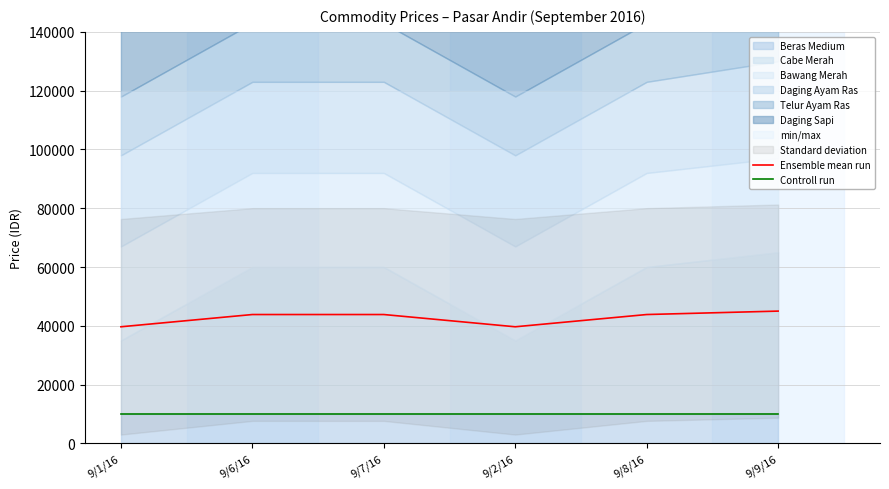

Reading left to right, what are all the values shown in this chart?

Ensemble mean run: 9/1/16=39666.7	9/6/16=43833.3	9/7/16=43833.3	9/2/16=39666.7	9/8/16=43833.3	9/9/16=45000.0
Controll run: 9/1/16=10000.0	9/6/16=10000.0	9/7/16=10000.0	9/2/16=10000.0	9/8/16=10000.0	9/9/16=10000.0